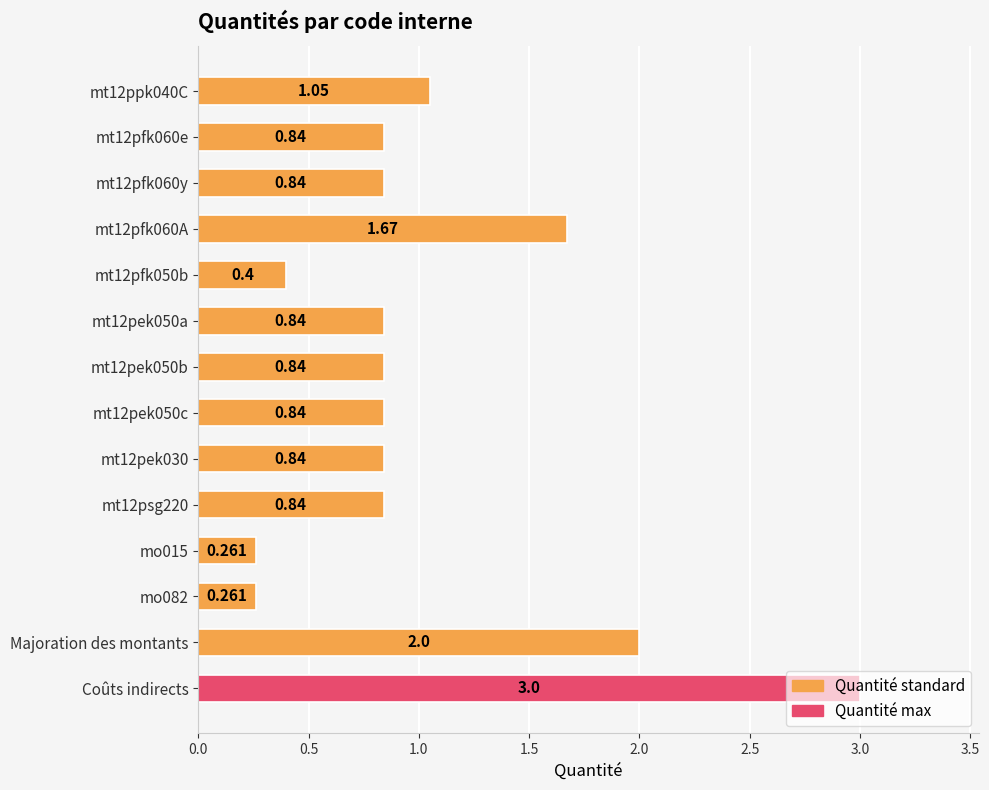

Does the chart contain any negative values?

No